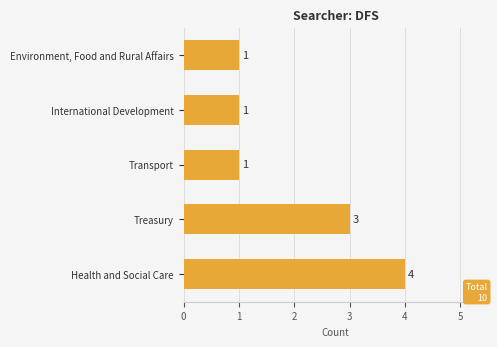

The chart shows a value of 4 at Health and Social Care. True or false?

True